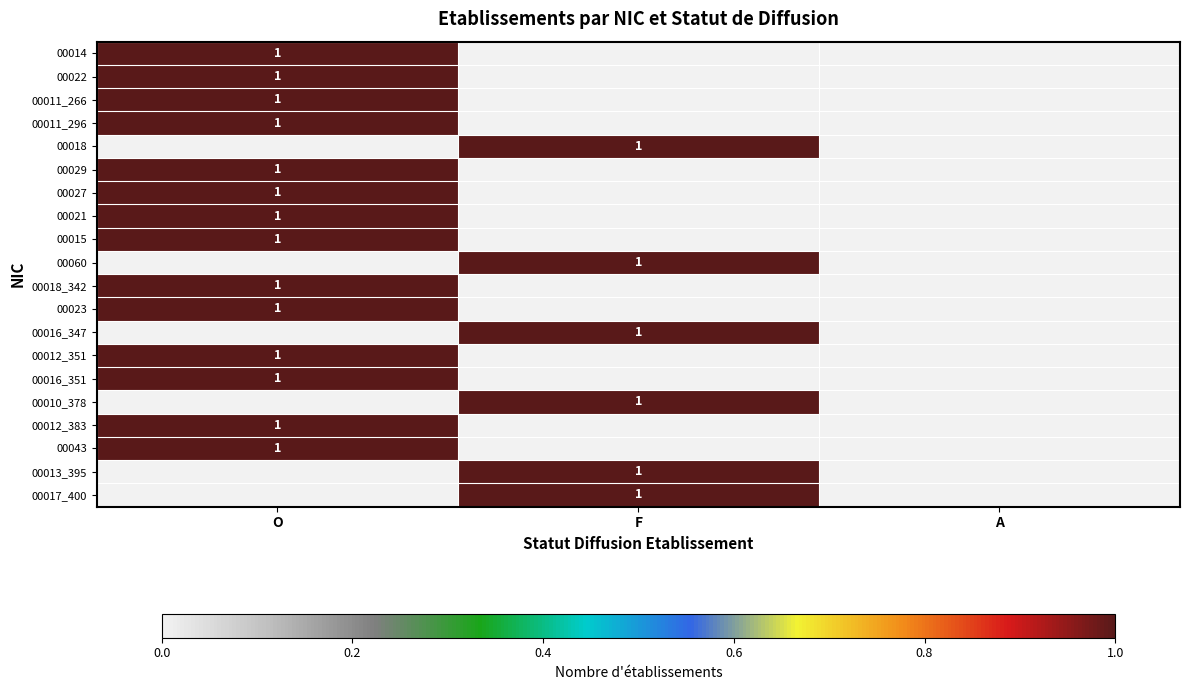

True or false: 00022 has a value of 0 at O.

False